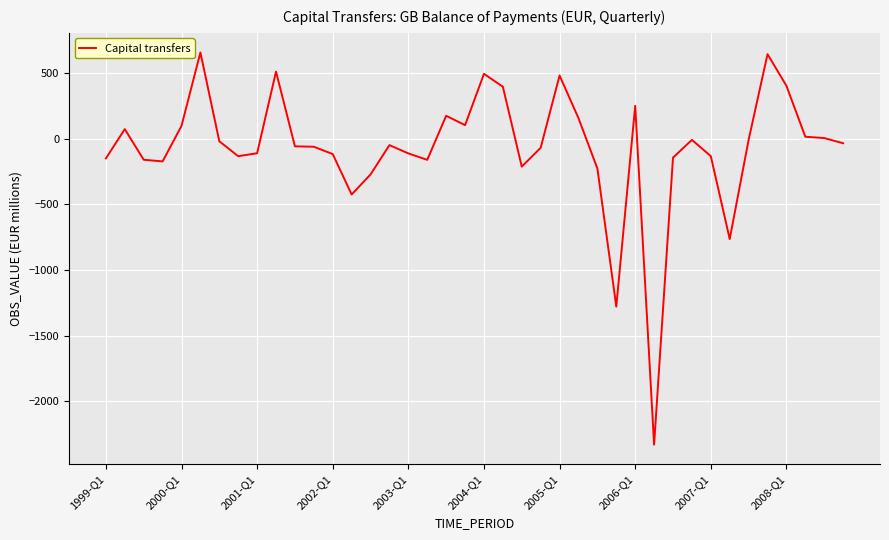

How many lines are shown in the chart?

1